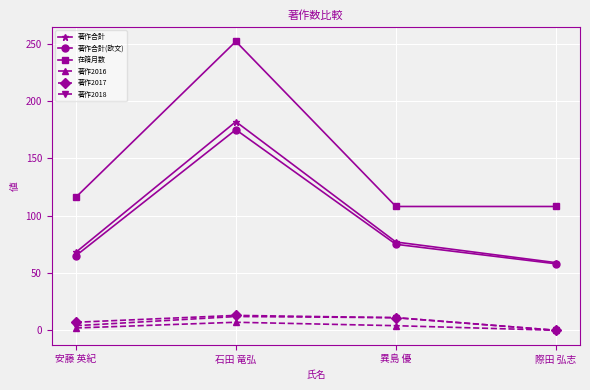

Which series has the largest total across all categories?

在籍月数